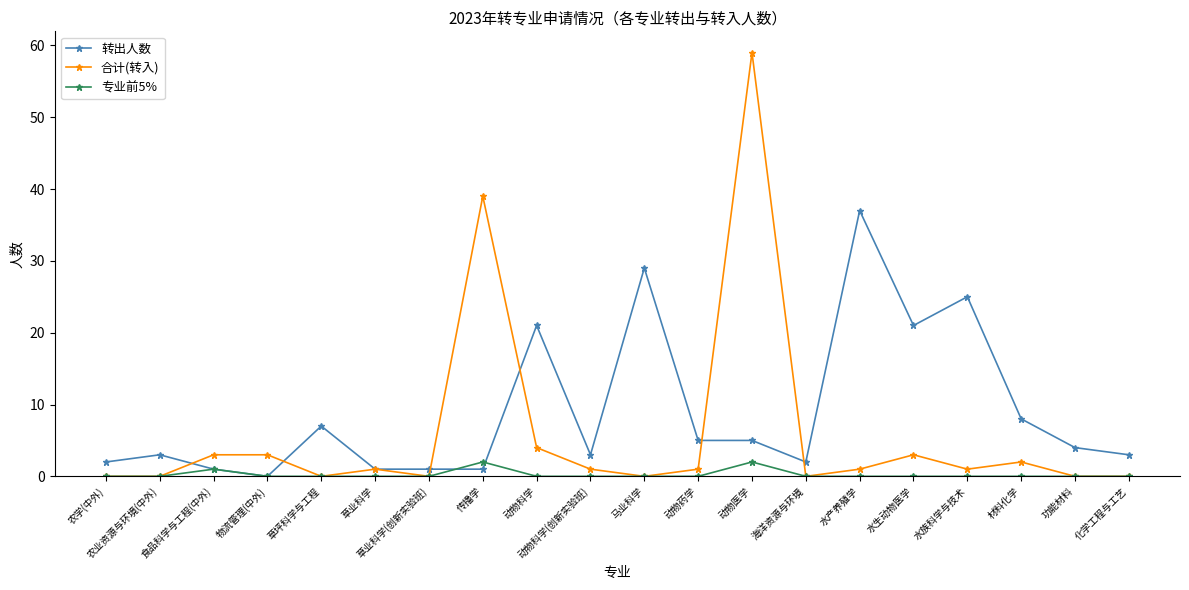

True or false: 专业前5% has more than 1 interior local peaks.

True